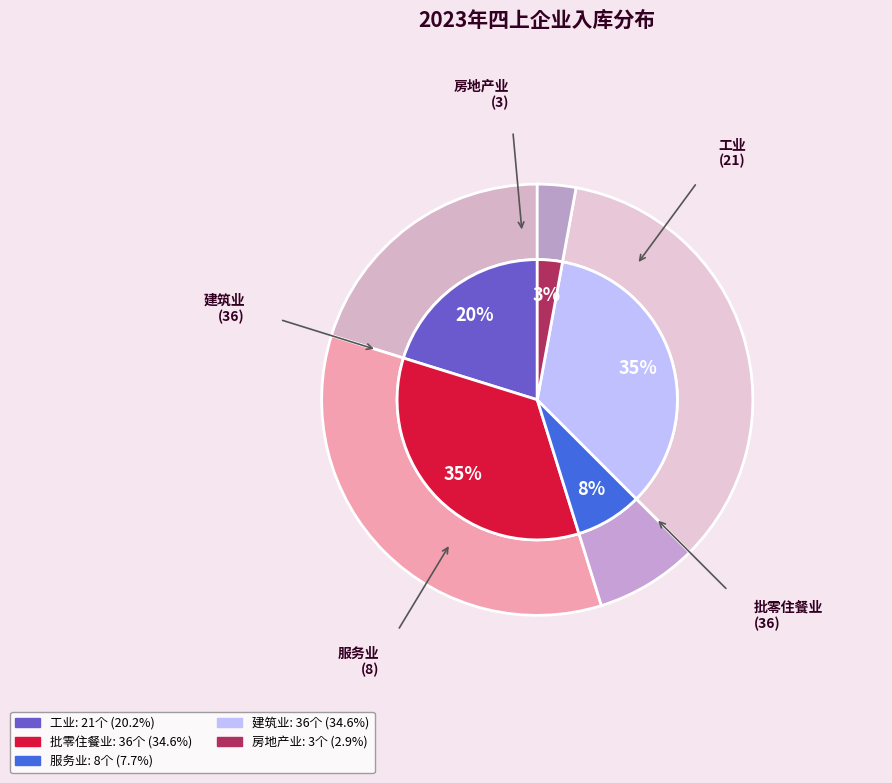

Which slice is the smallest?

房地产业